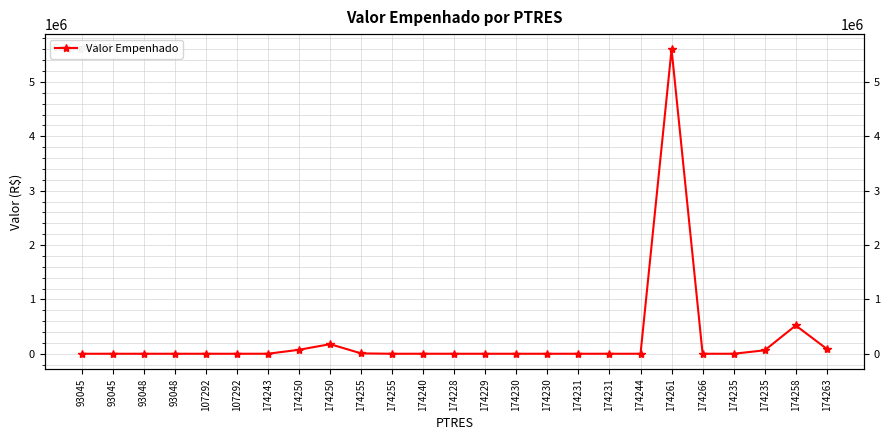

Reading left to right, transcribe all the data shown in this chart.

0.0	0.0	0.0	0.0	0.0	0.0	260.0	73255.8	176507.0	6600.0	0.0	241.4	0.0	0.0	0.0	0.0	0.0	0.0	0.0	5600000.0	0.0	0.0	63362.9	520310.0	89560.5